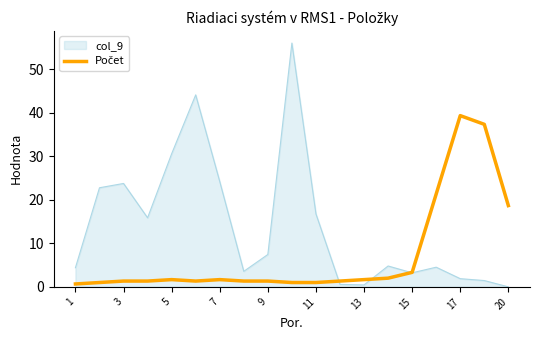

What is the maximum value shown in the chart?

56.0